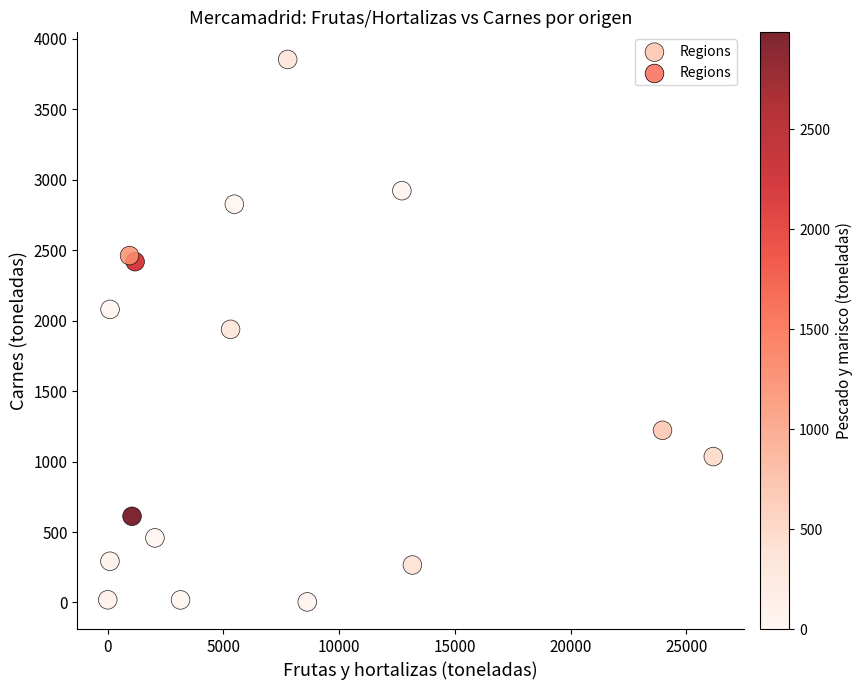

What is the range of Y values (max minus min)?

3850.2